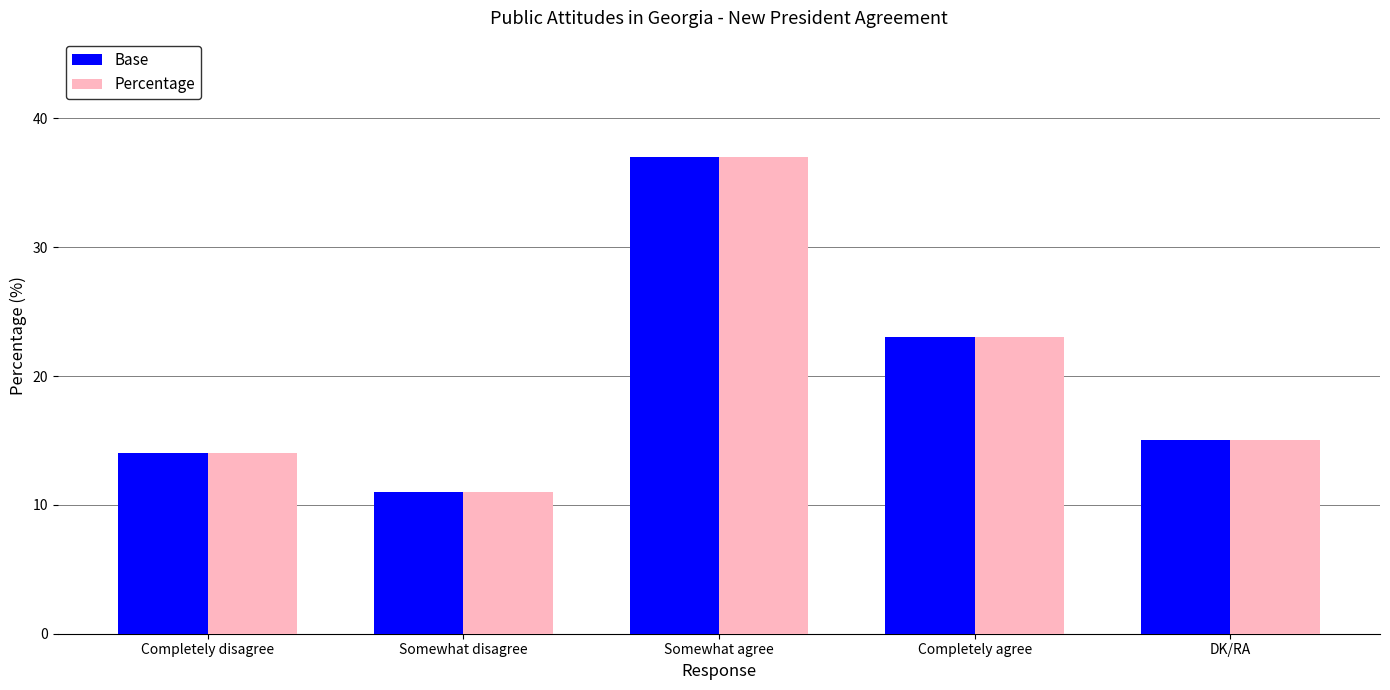

What are all the series names shown in the legend?

Base, Percentage